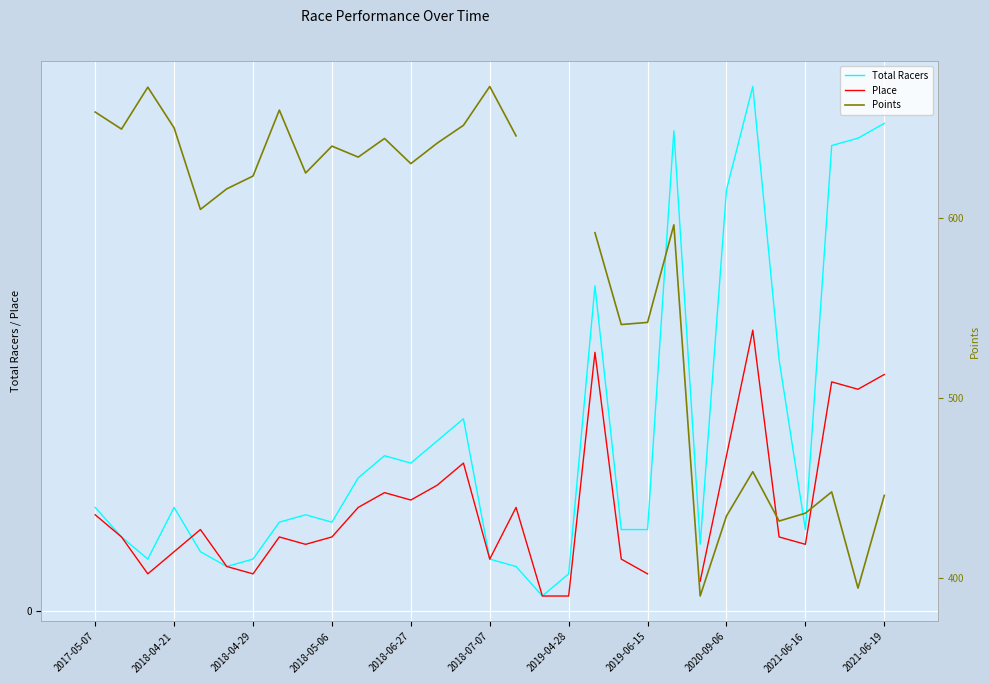

Does the chart display data point markers on the line(s)?

No